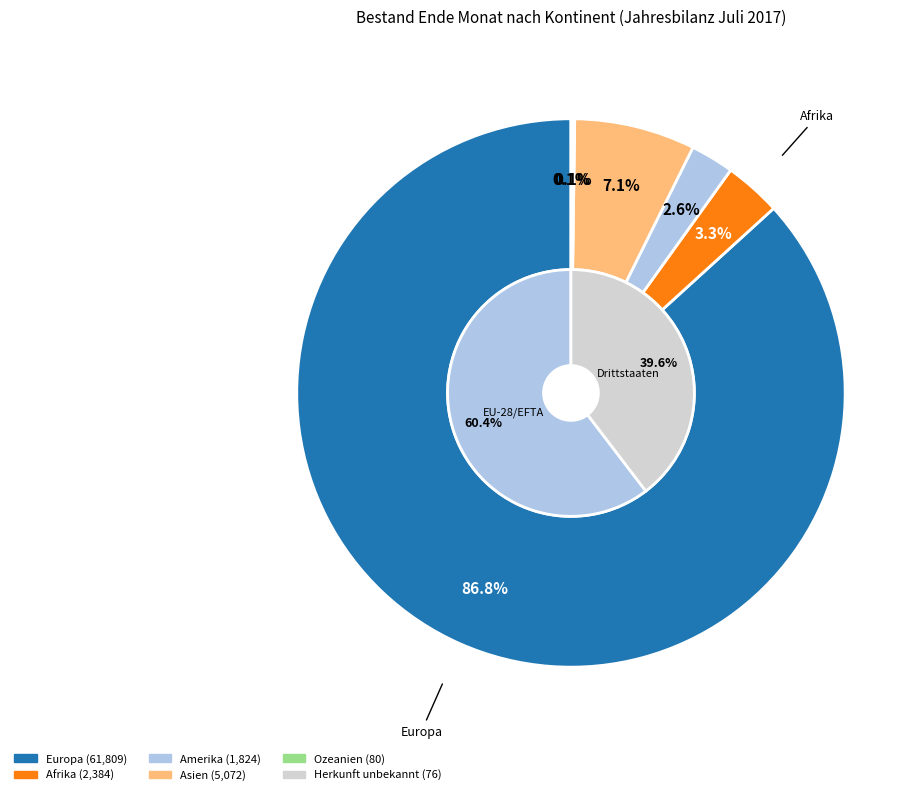

How many segments does this pie chart have?

6